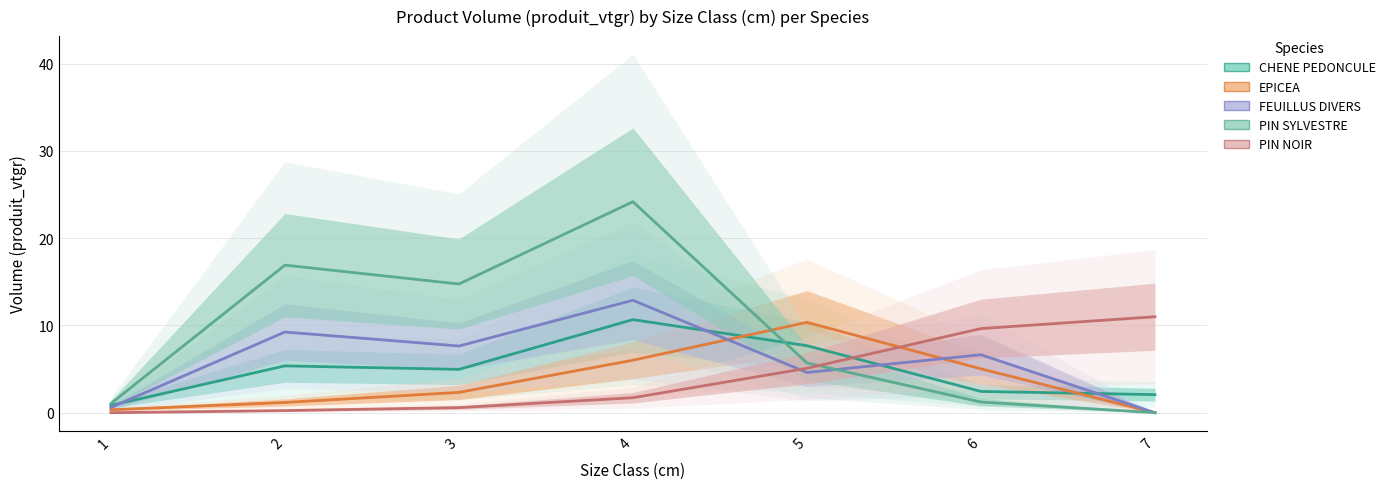

The value of EPICEA at 5 is 10.4. True or false?

True